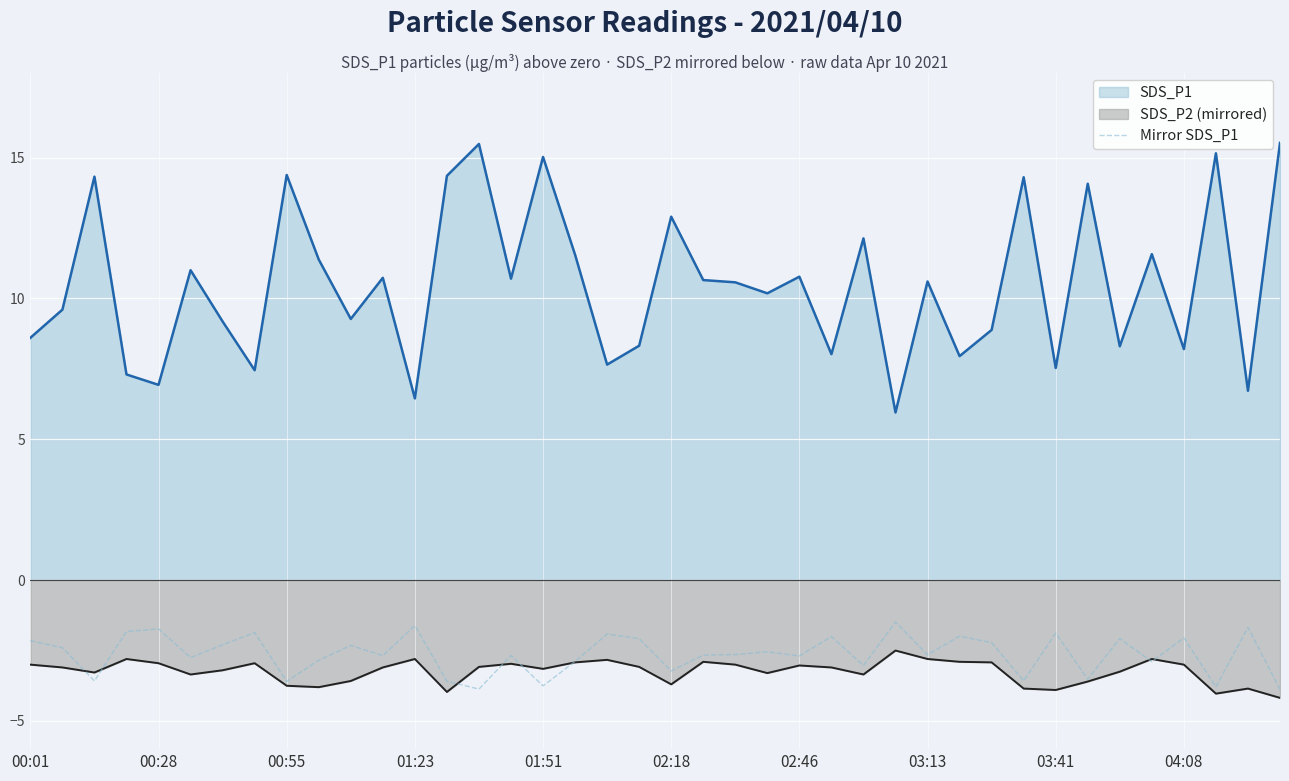

What is the smallest value displayed?

-4.2